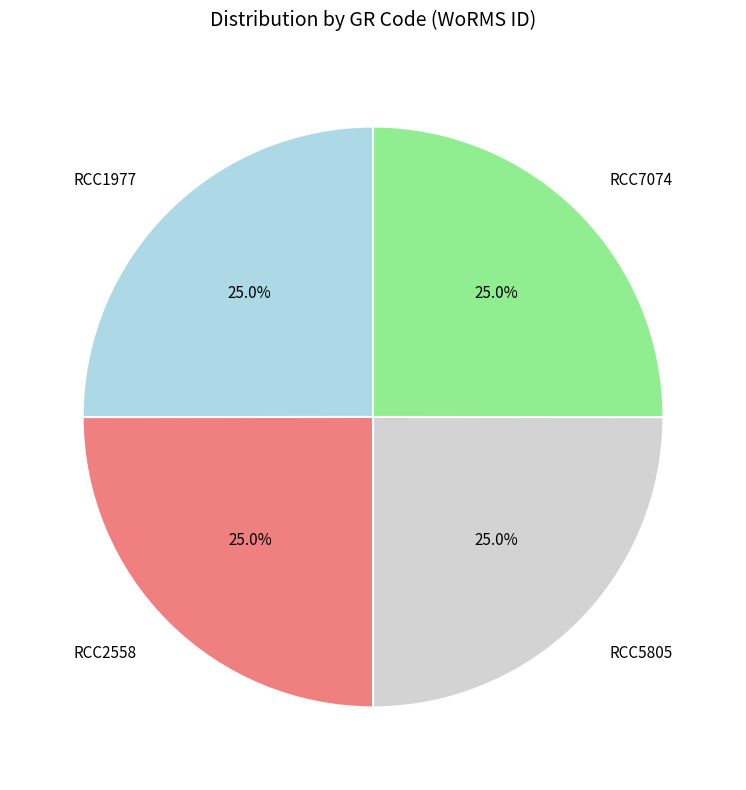

Approximately how many times larger is the value at RCC5805 compared to RCC7074?

1.0